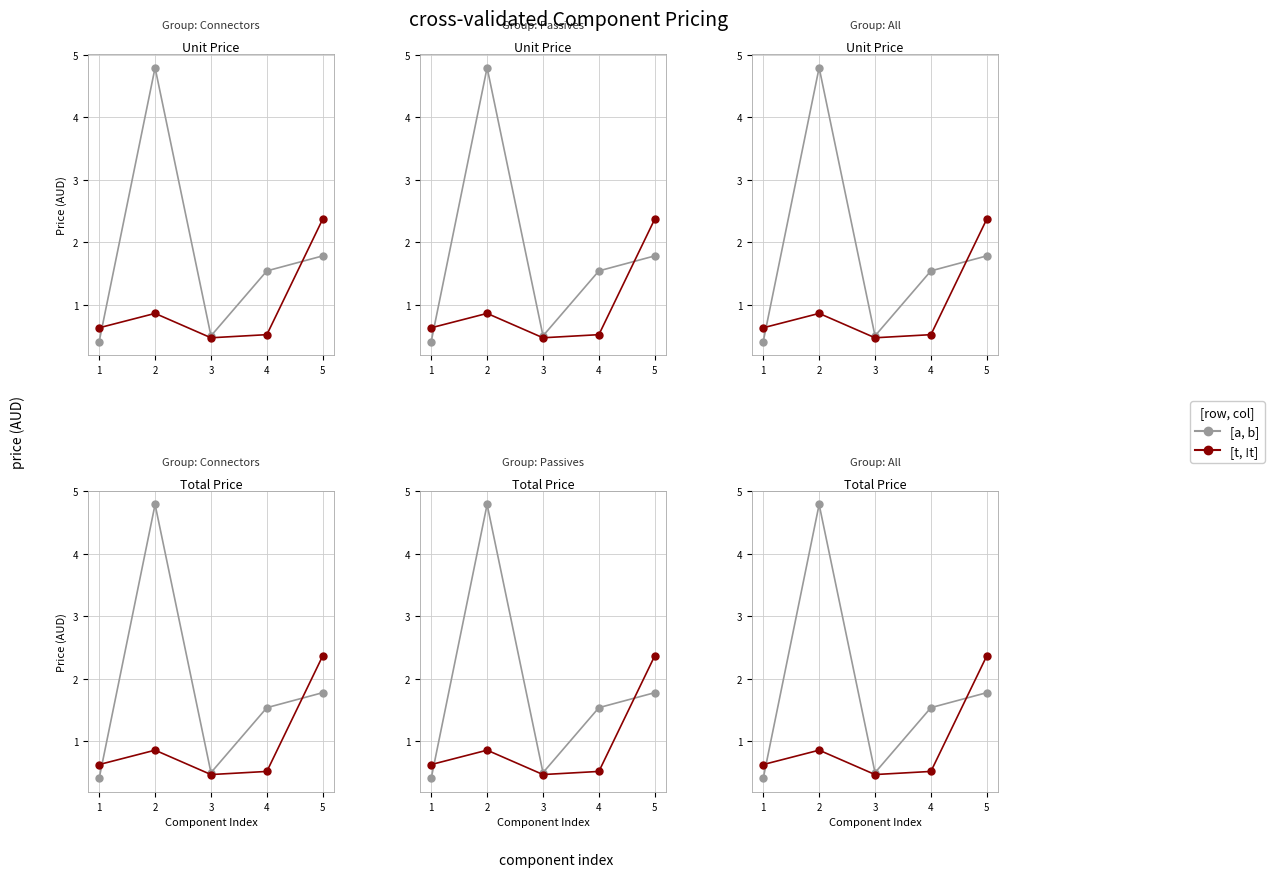

True or false: [a, b] has more than 1 interior local peaks.

False